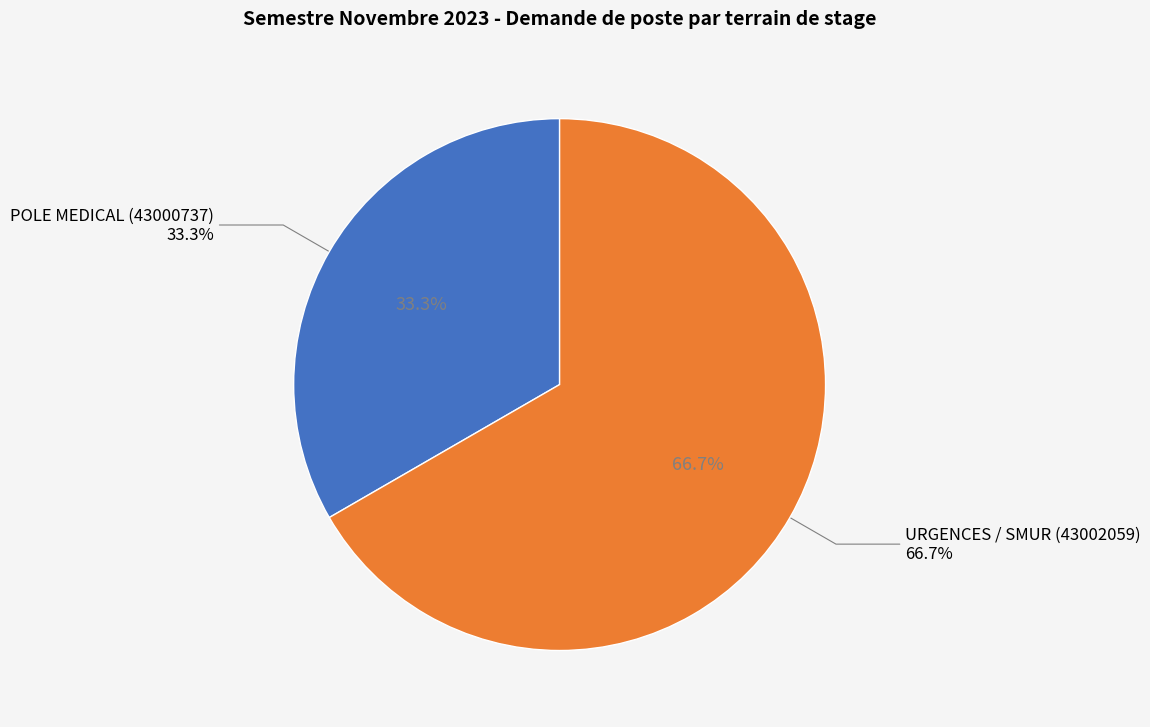

What is the ratio of the value at POLE MEDICAL (43000737) to the value at URGENCES / SMUR (43002059)?

0.5